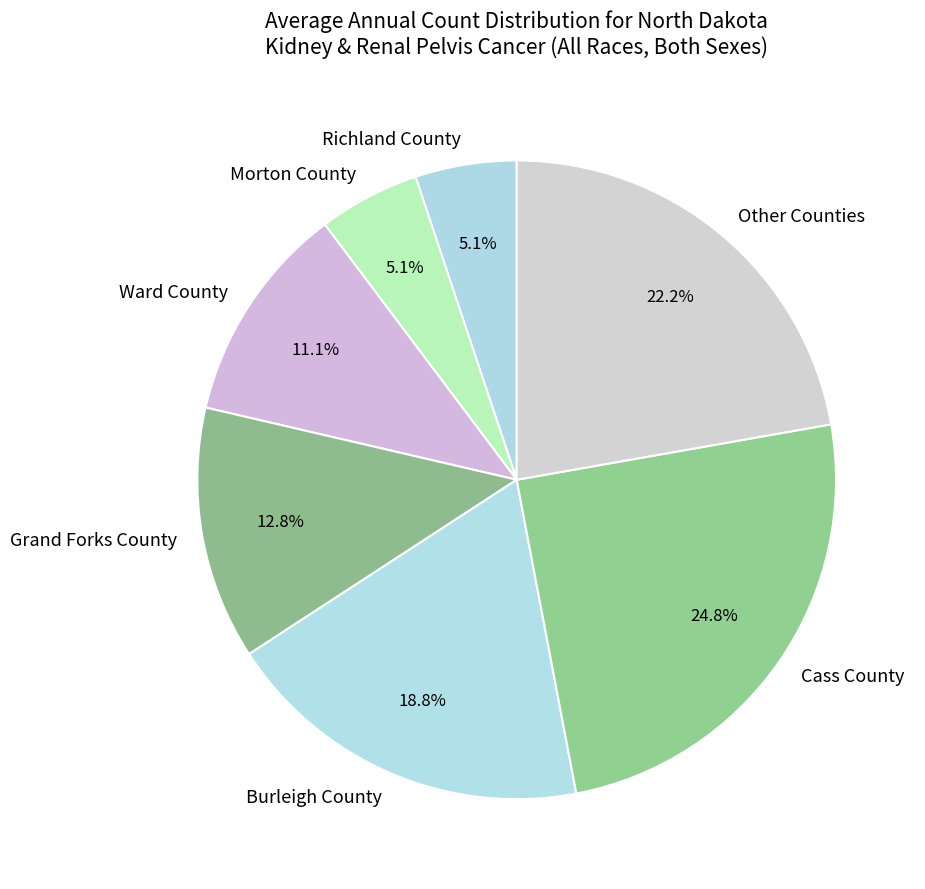

Which slice is the largest?

Cass County